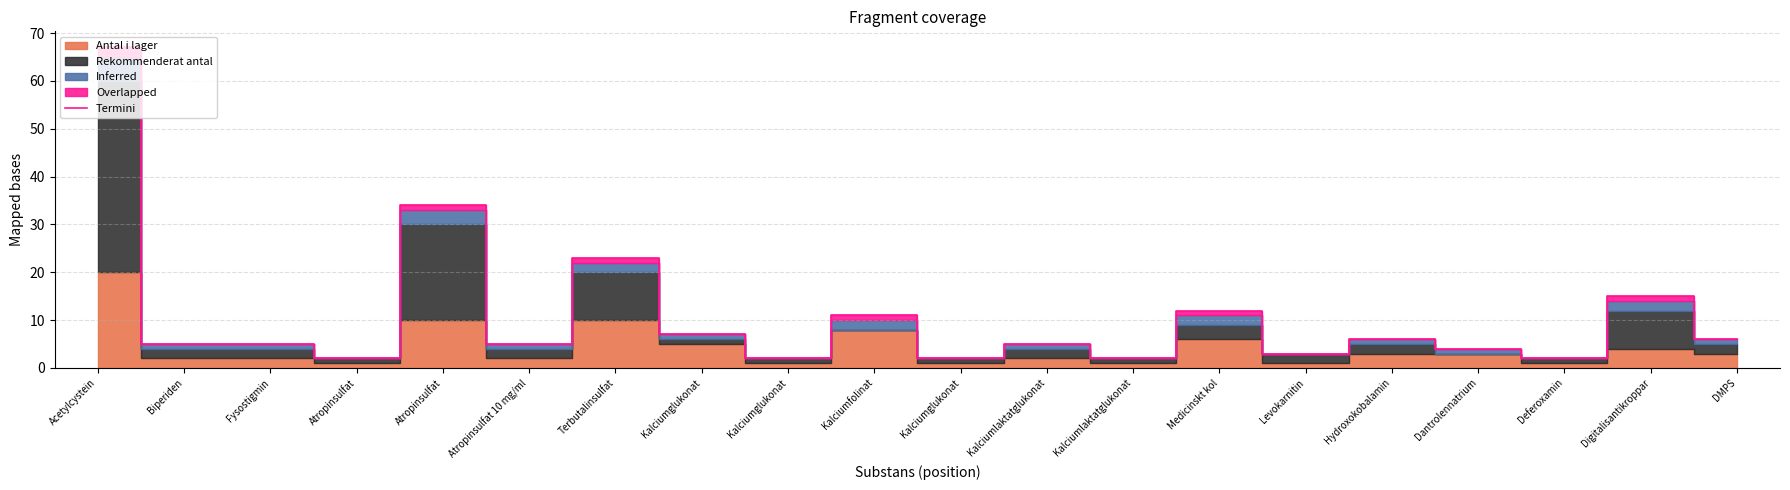

How many data points are less than 5?

7